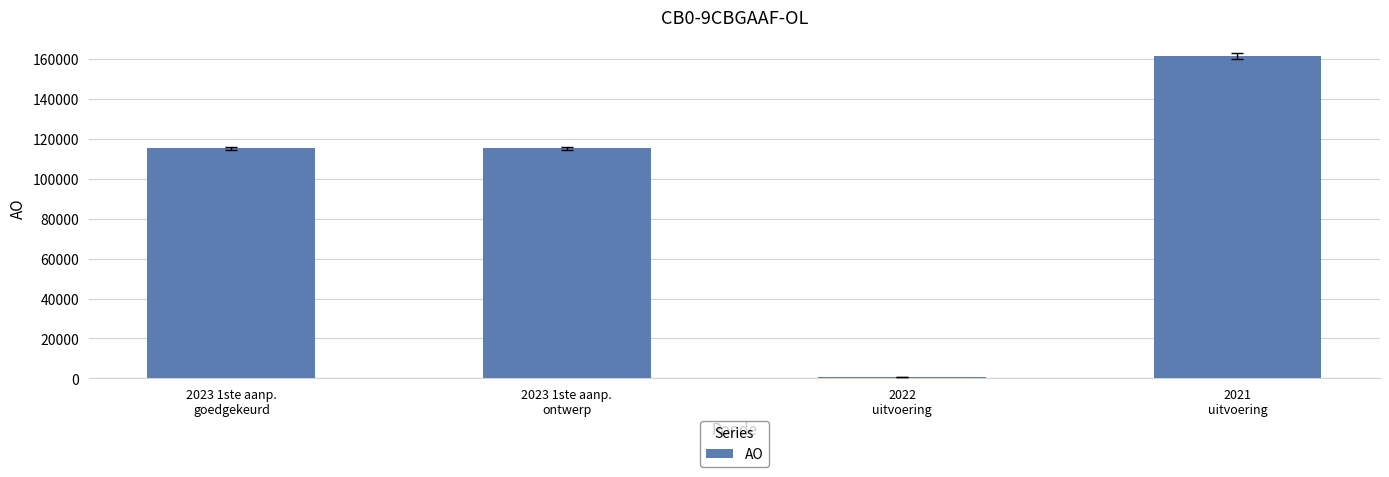

What is the average value?

98153